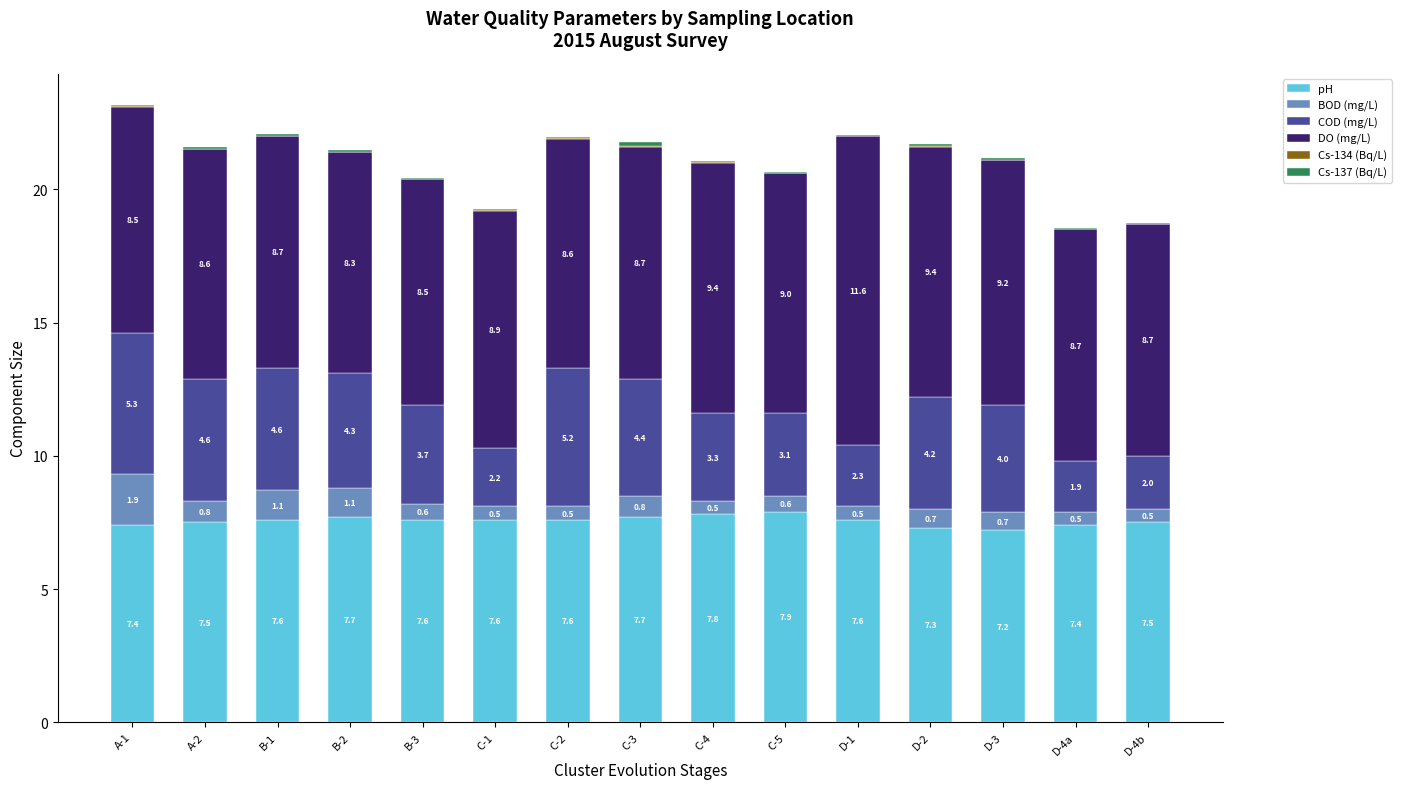

The value of pH at A-1 is 7.4. True or false?

True